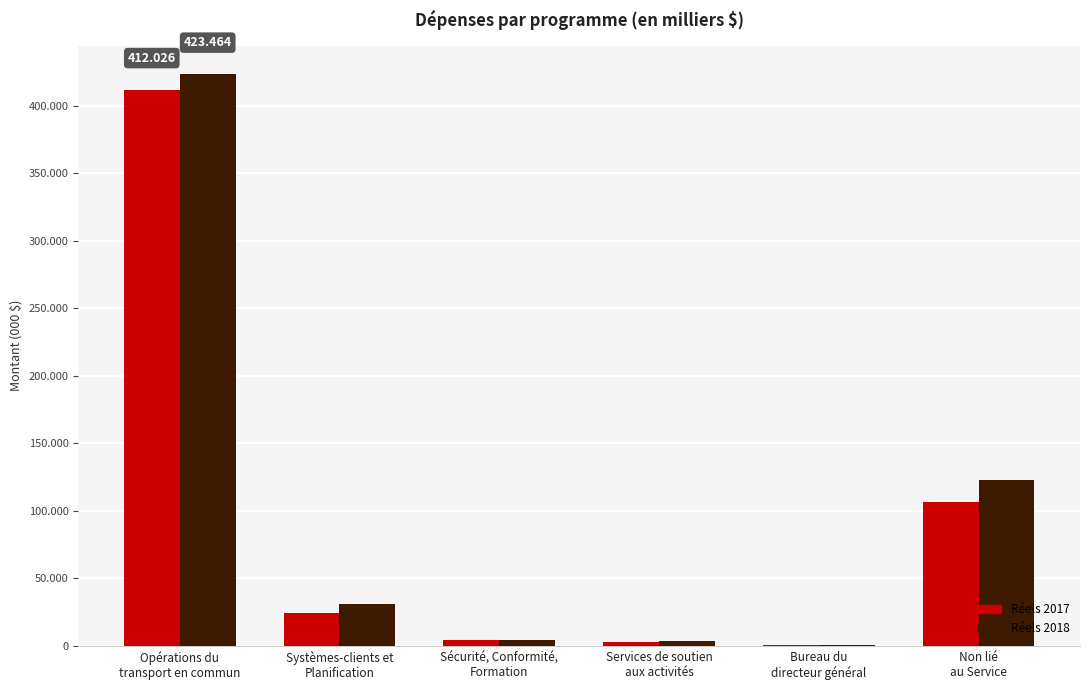

What is the maximum value shown in the chart?

423464